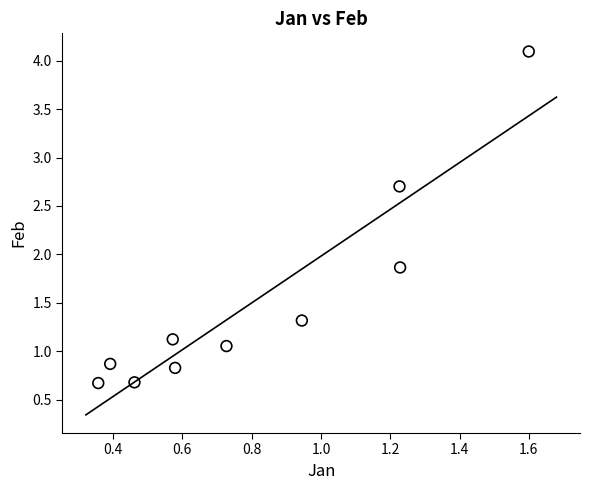

What Y value in the scatter plot is closest to 2?

1.9